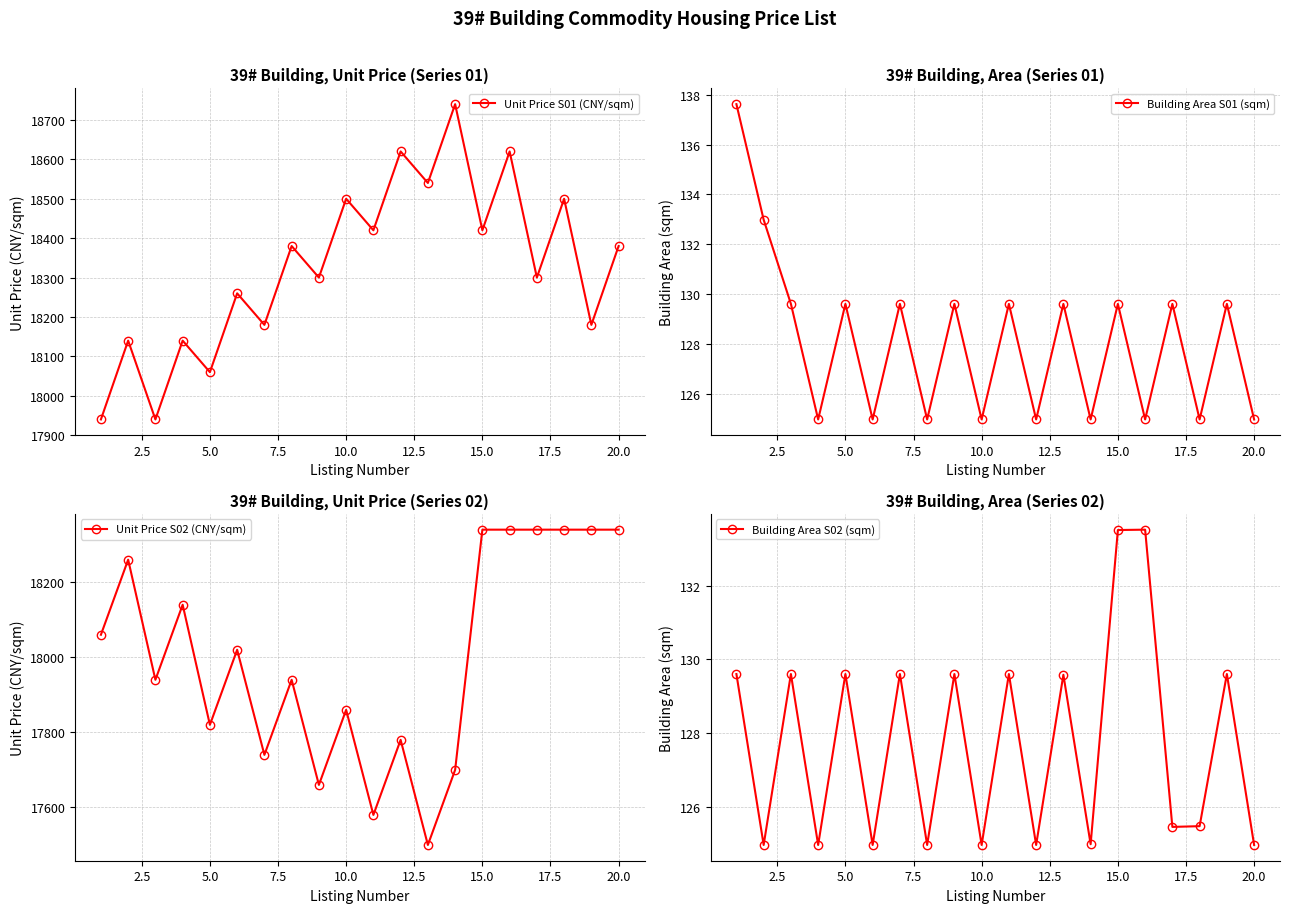

At how many categories does at least one series exceed 2984?

20